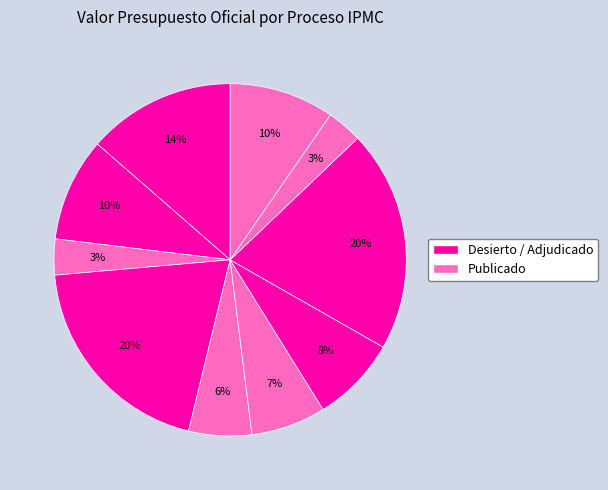

To the nearest percent, what is the difference between the largest and smallest slice percentages?

17%